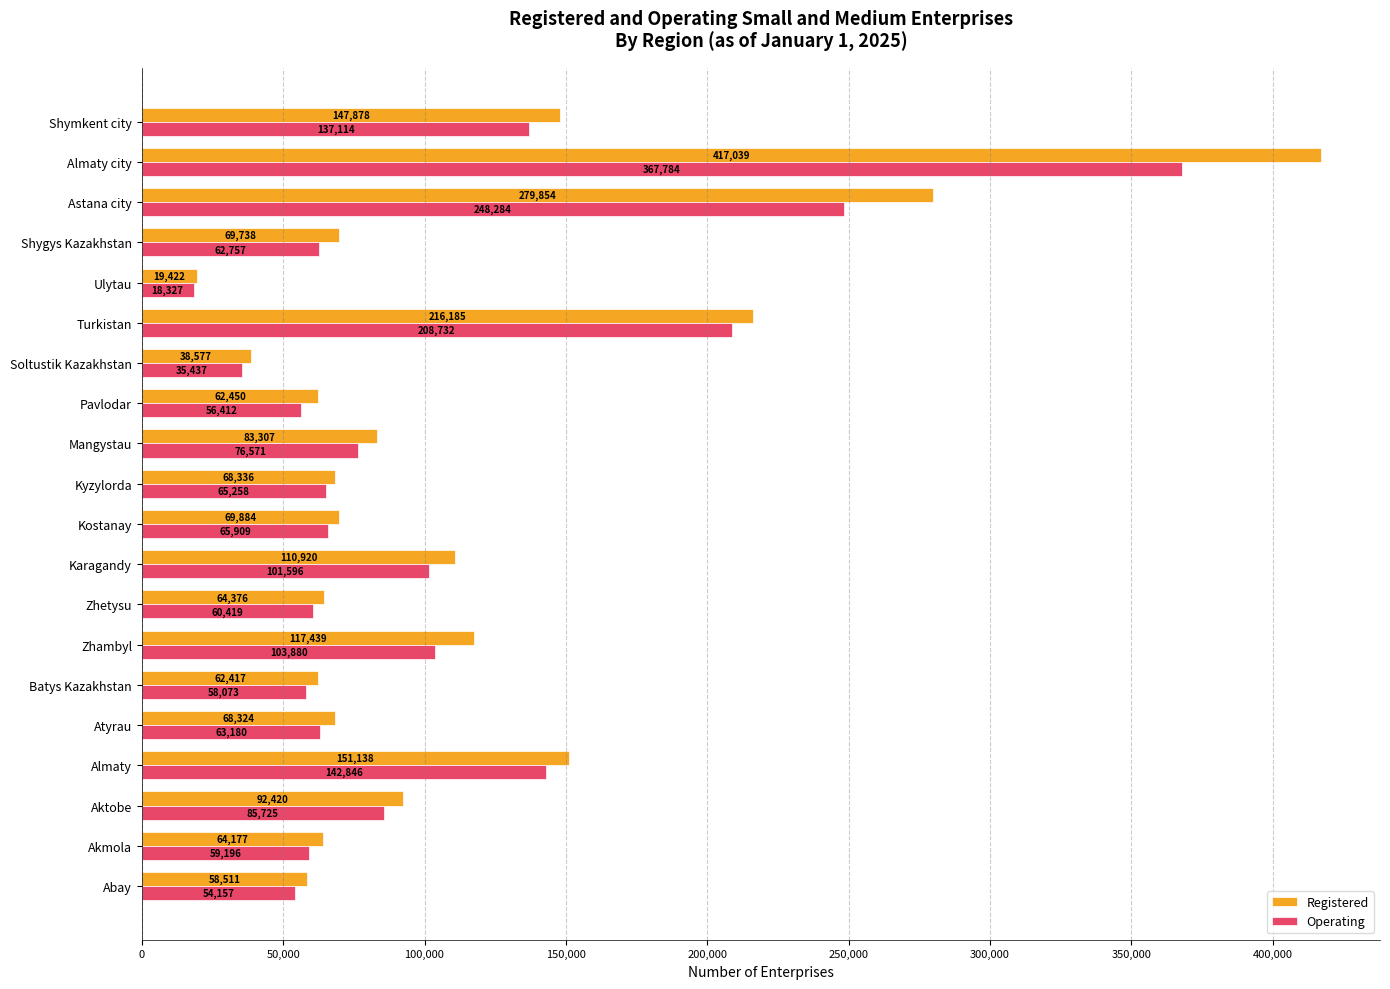

What is the smallest value displayed?

18327